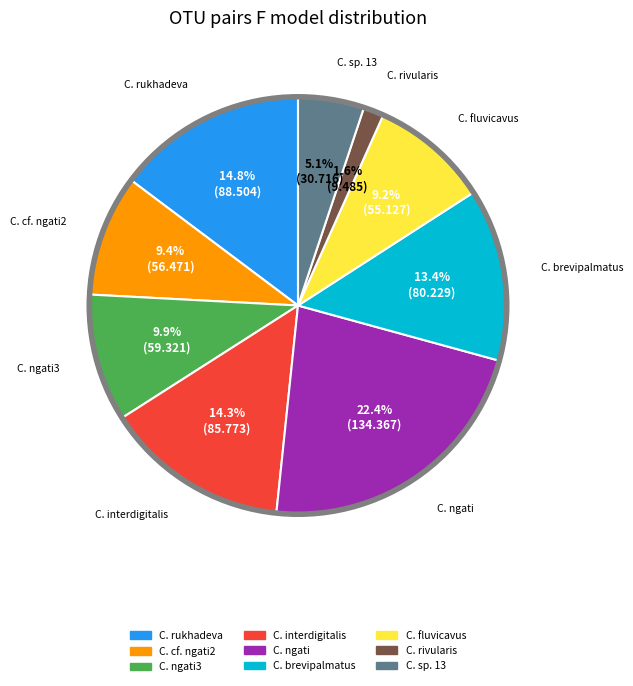

Is there any slice that represents more than half of the pie?

No